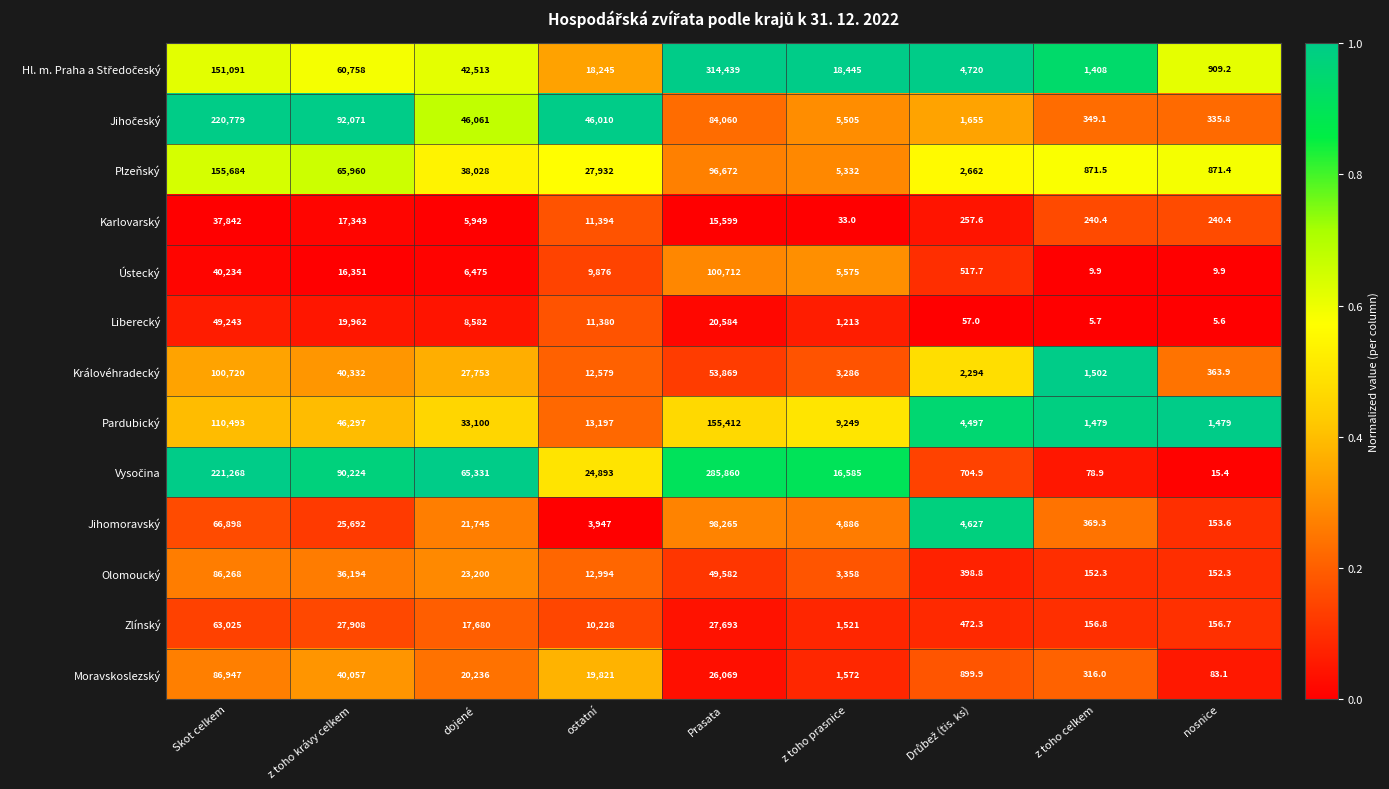

How many categories are shown in the chart?

9